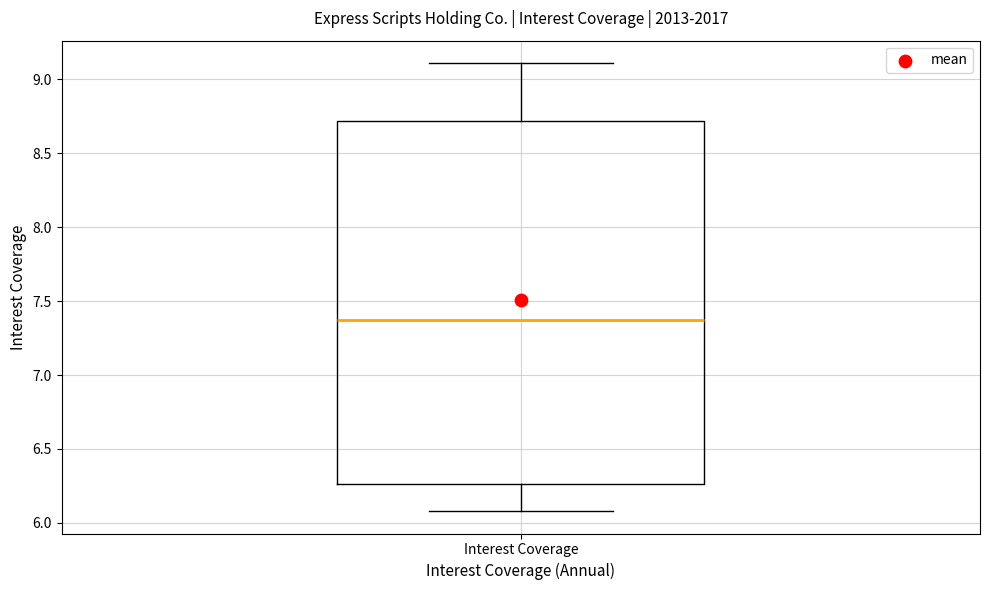

Transcribe this box plot: give where the median line is, the range the box spans, and where the two whiskers end, as read against the y-axis. The values are not printed on the chart, so give them approximately, as read against the axis.

median 7.35, box 6.25 to 8.70, whiskers 6.10 to 9.10